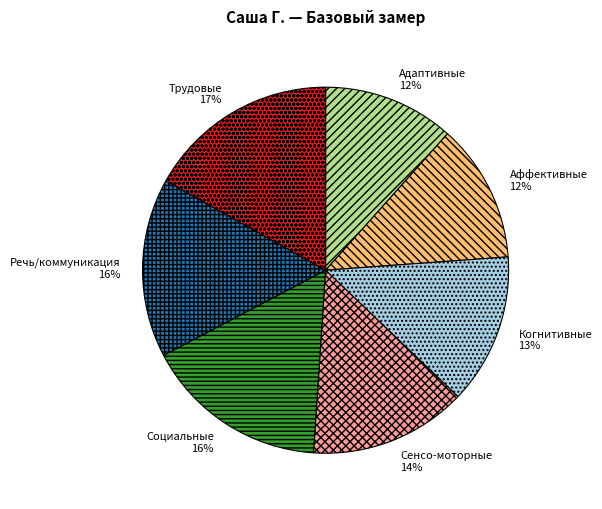

To the nearest percent, what percentage of the pie is Аффективные?

12%